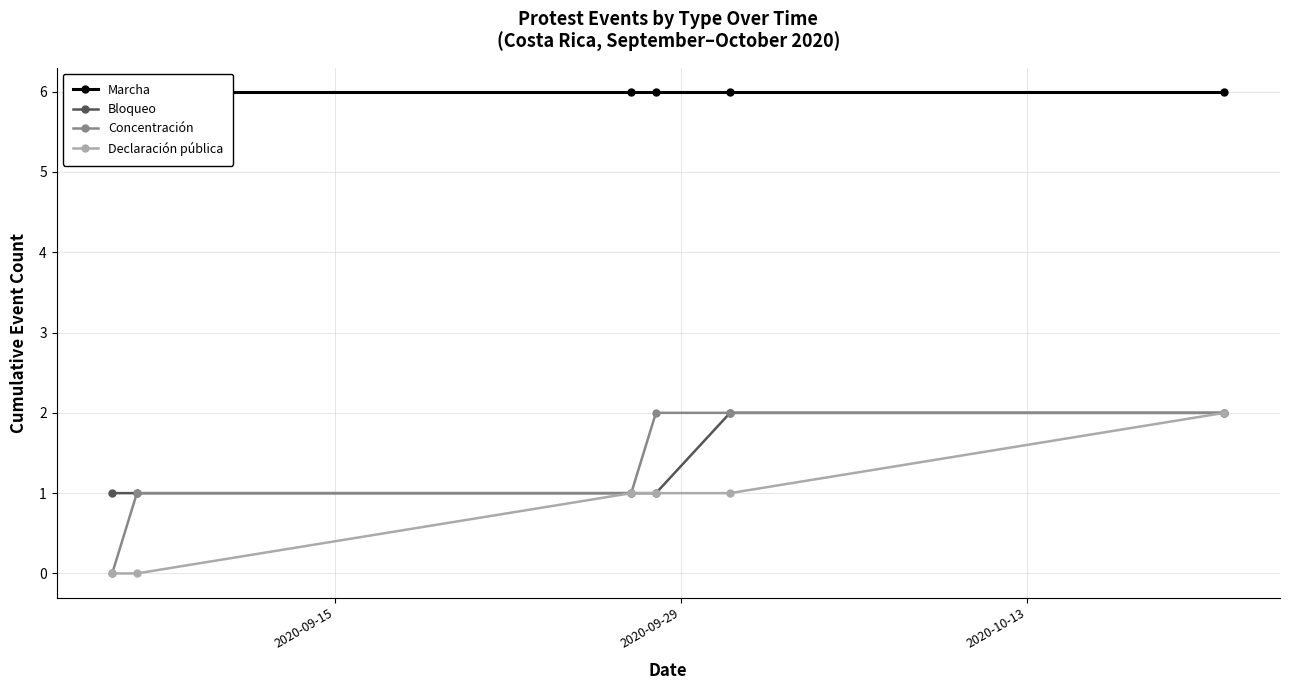

What is the difference between the maximum and minimum values in the Concentración series?

2